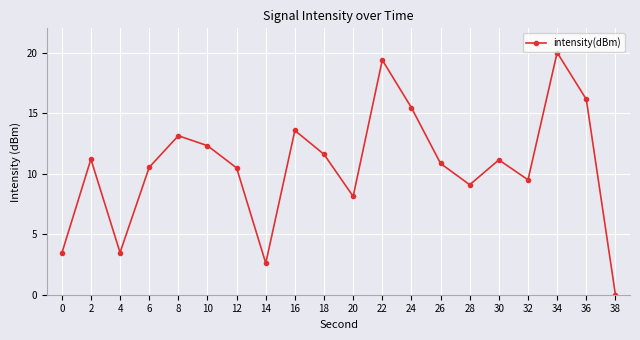

At which category does the chart reach its minimum across all series?

38